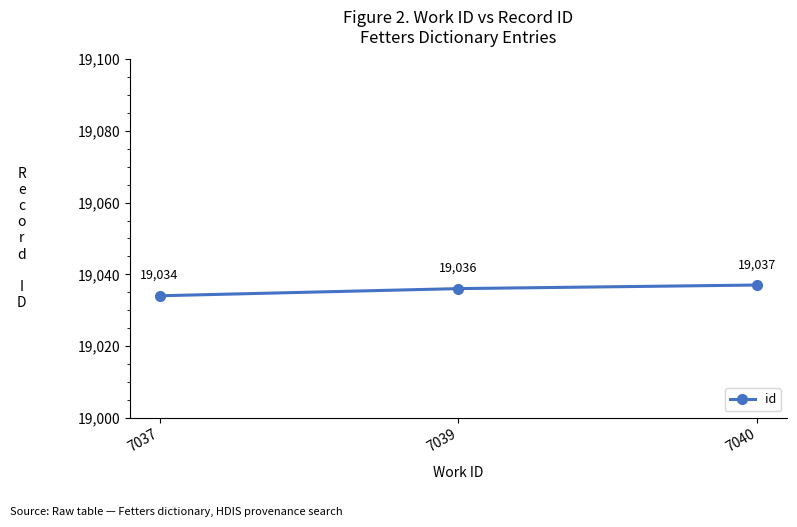

What is the value of the 2nd point from the left?

19036